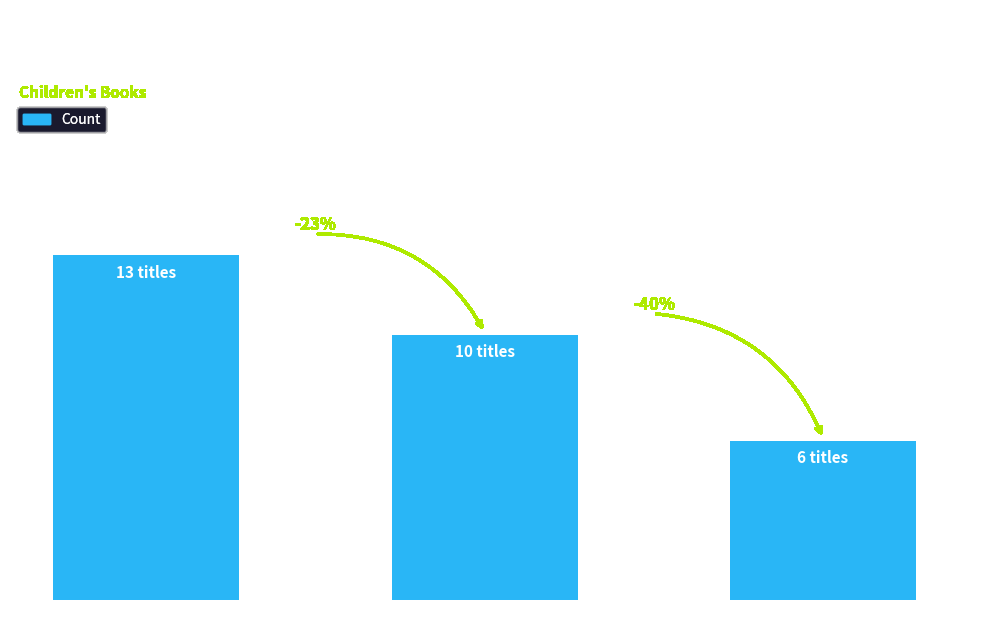

Reading left to right, extract all data points from this chart.

13	10	6